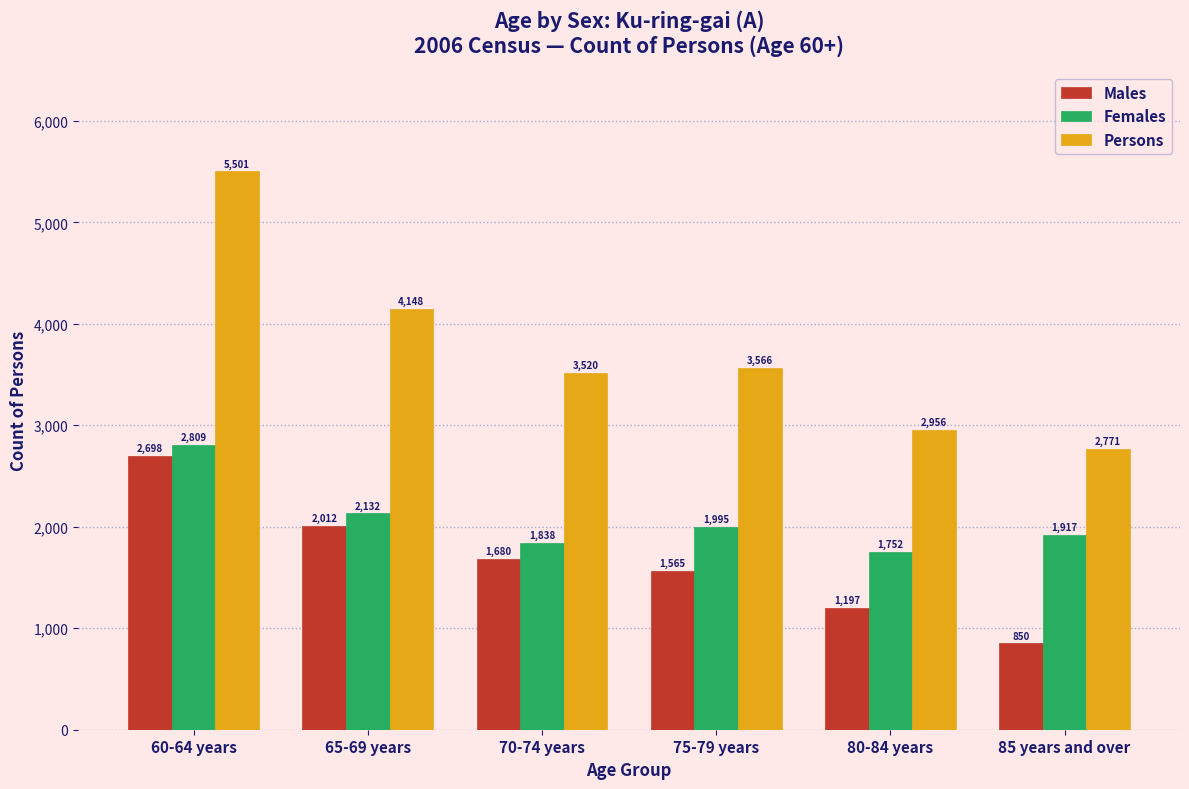

Reading left to right, extract all data points from this chart.

Males: 2698	2012	1680	1565	1197	850
Females: 2809	2132	1838	1995	1752	1917
Persons: 5501	4148	3520	3566	2956	2771